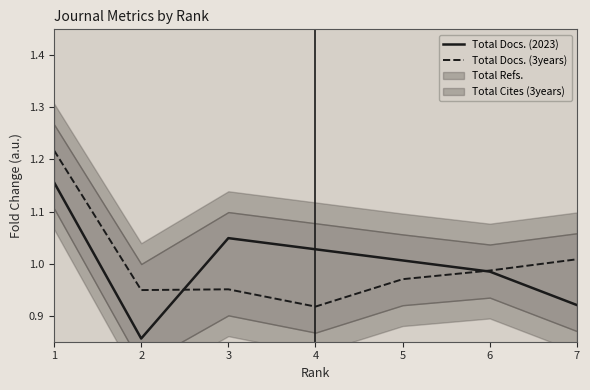

How many series are shown in this chart?

2